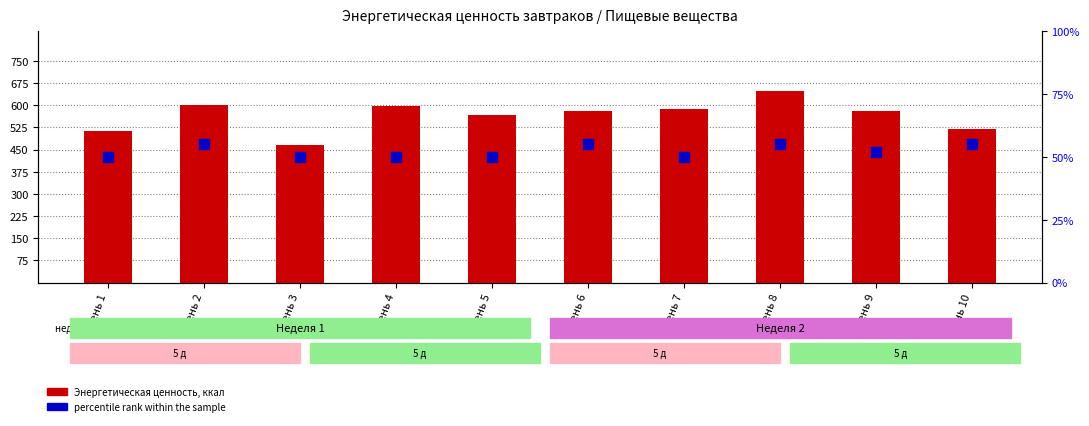

At how many categories does at least one series exceed 502?

9